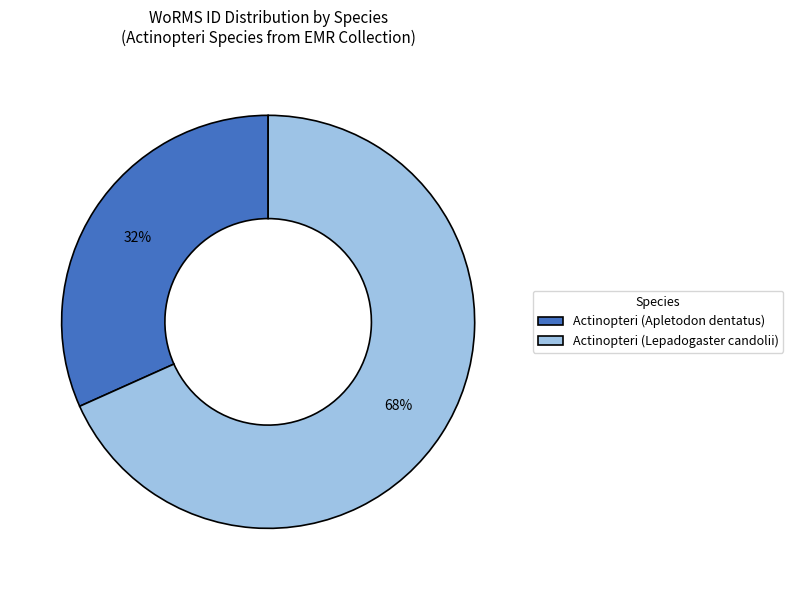

To the nearest percent, what percentage of the pie is Actinopteri (Lepadogaster candolii)?

68%